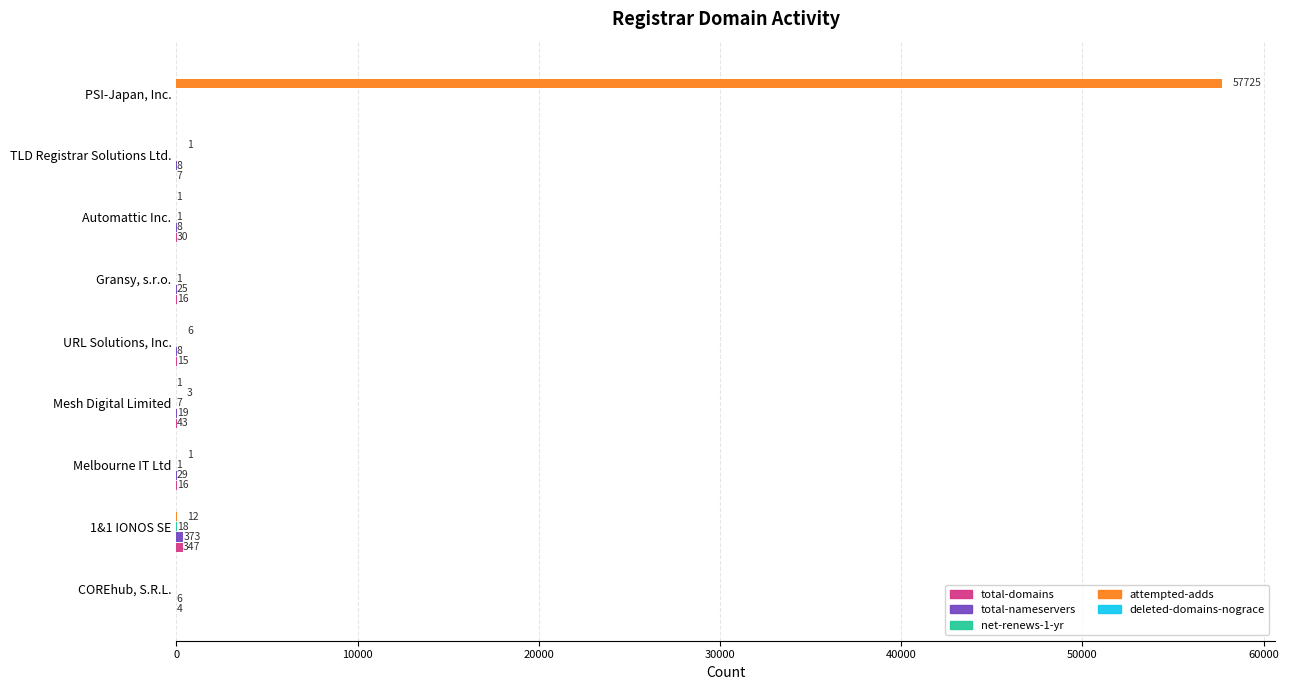

Which series has the largest range (max minus min)?

attempted-adds